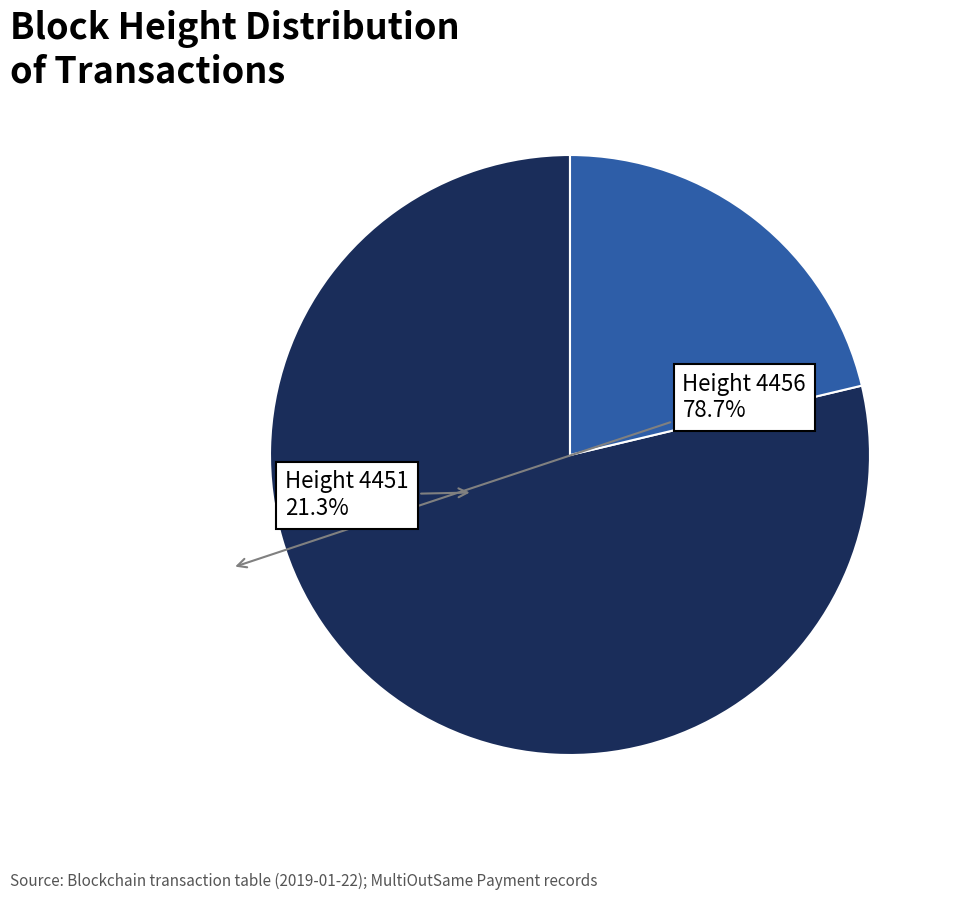

Is there any slice that represents more than half of the pie?

Yes